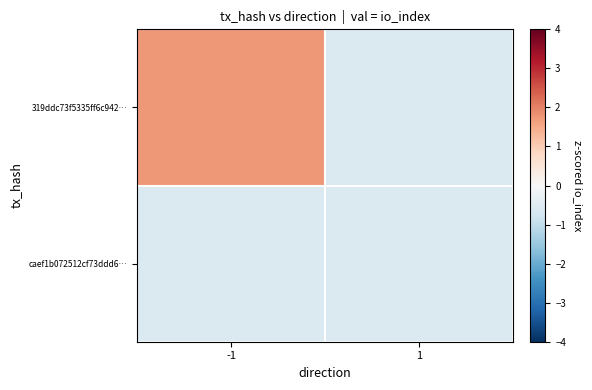

What is the total value across all series at -1?

1.2